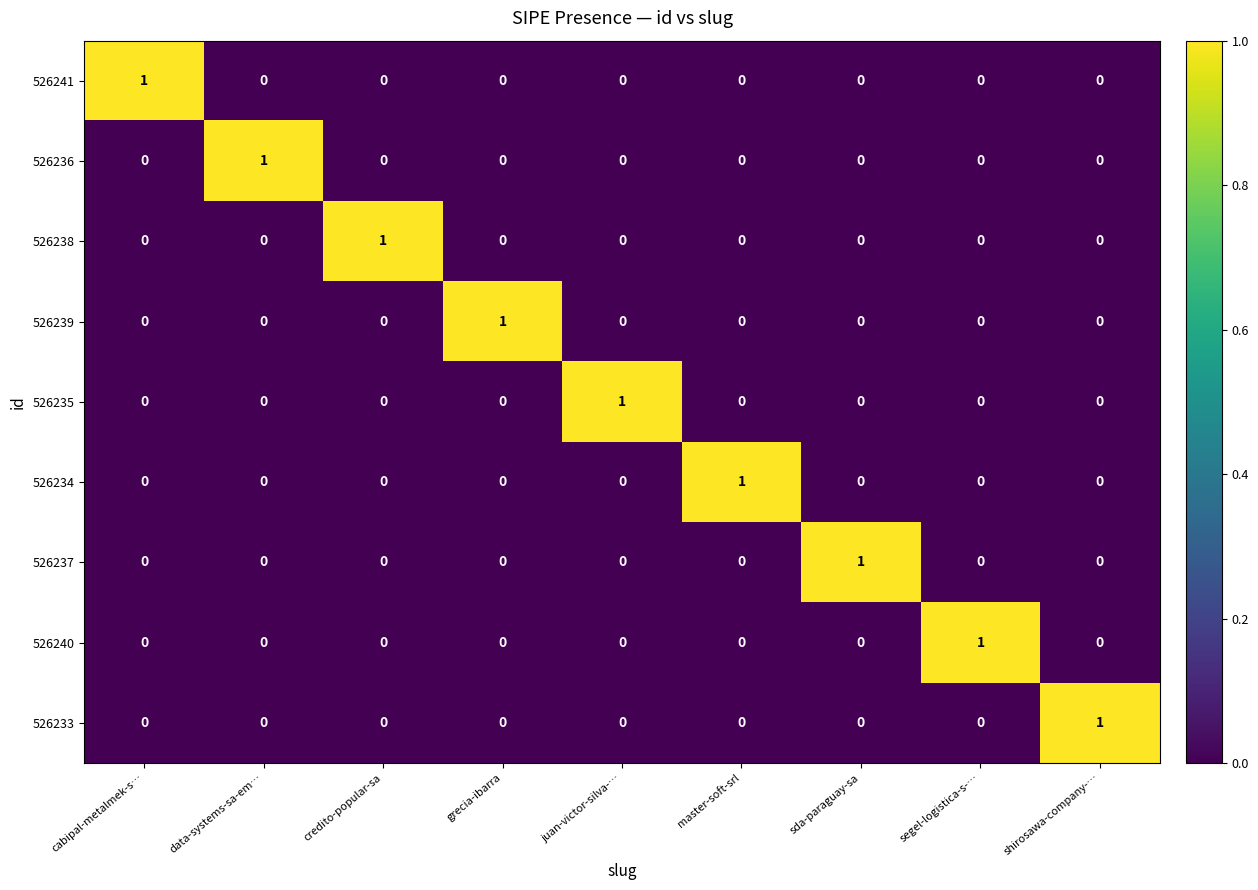

At how many categories does at least one series exceed 0?

9